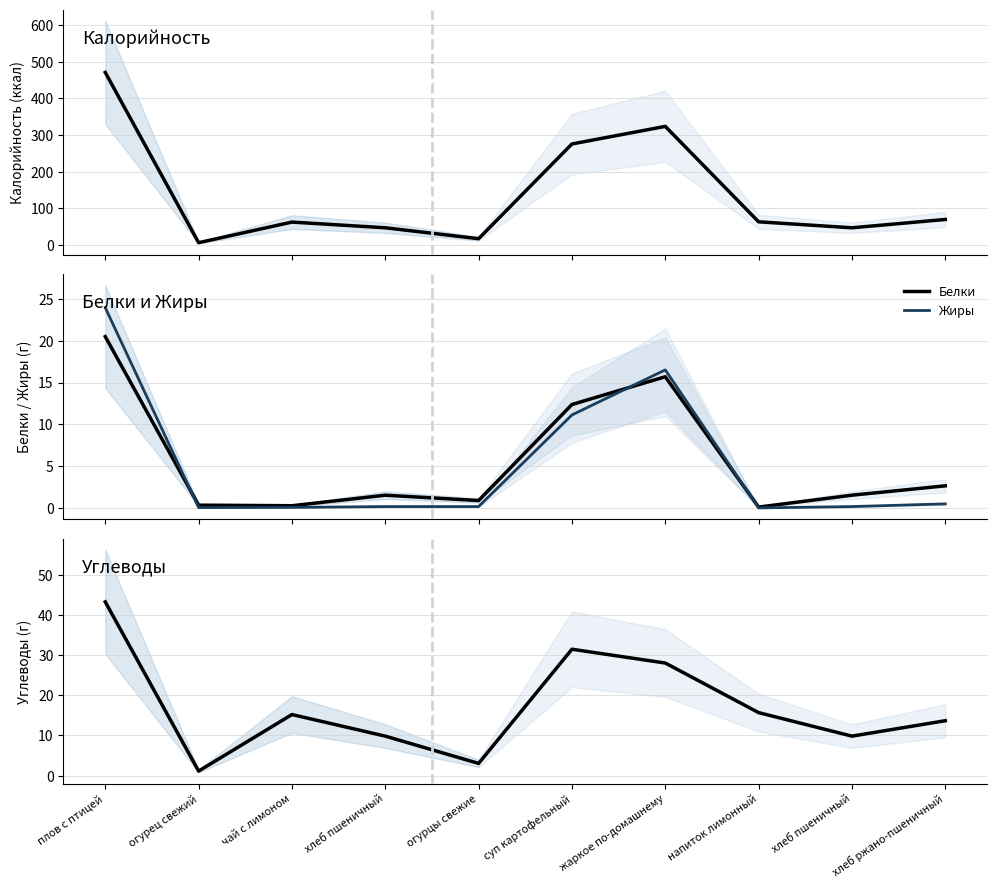

Rank the categories by Жиры value from lowest to highest.

напиток лимонный, огурец свежий, чай с лимоном, хлеб пшеничный, огурцы свежие, хлеб пшеничный, хлеб ржано-пшеничный, суп картофельный, жаркое по-домашнему, плов с птицей